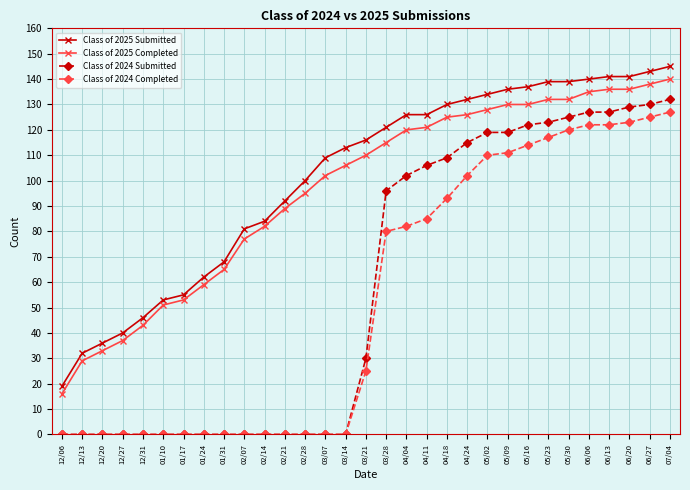

What is the label of the 24th point from the right?

01/24